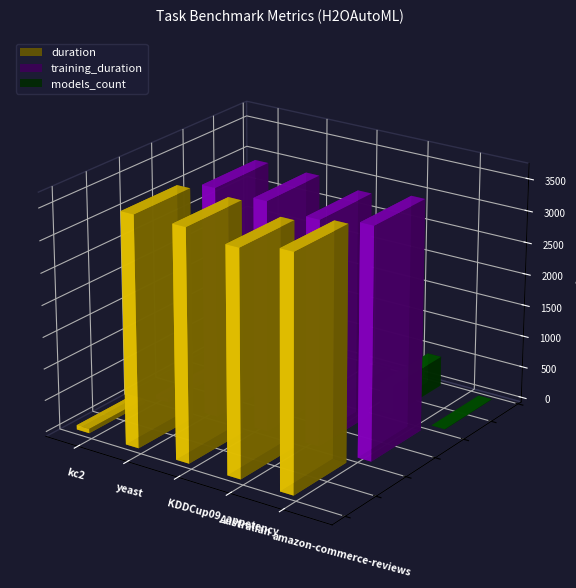

What is the difference between the maximum and second lowest values in the models_count series?

433.0